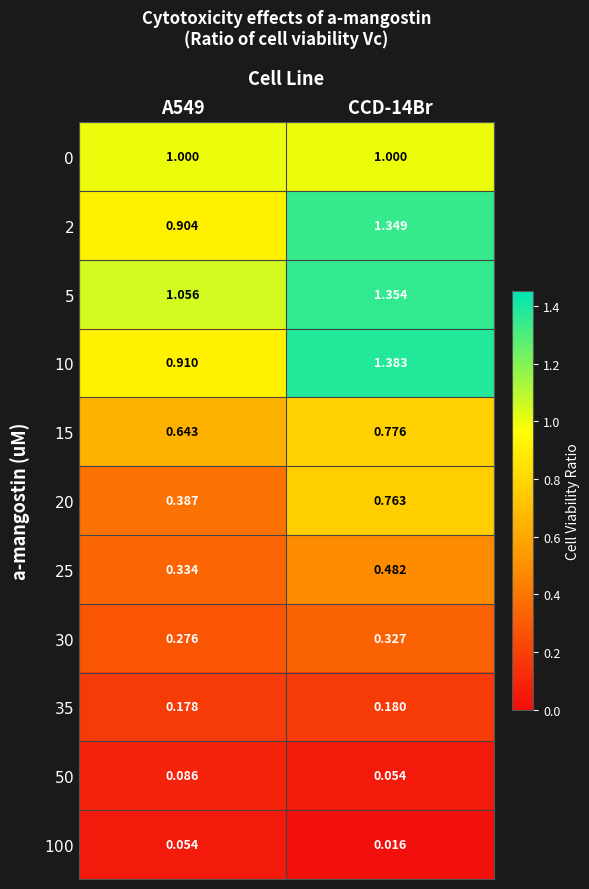

Which label corresponds to the largest value in the chart?

CCD-14Br